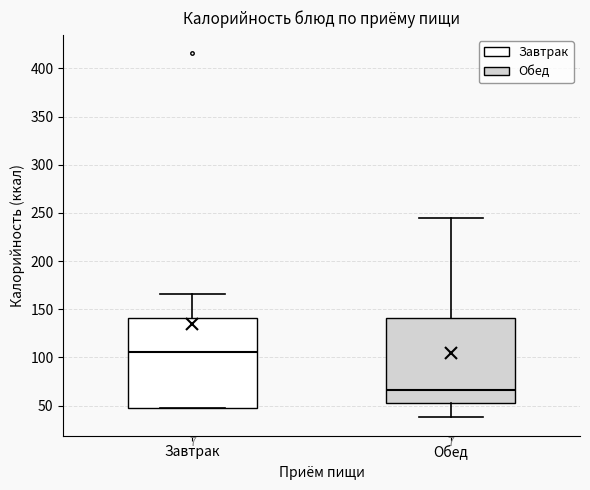

Reading left to right, read every box against the y-axis: the position of its median line, the range the box covers, and the ends of its whiskers. The values are not printed on the chart, so give them approximately, as read against the axis.

Завтрак: median 105, box 50 to 140, whiskers 45 to 165
Обед: median 65, box 55 to 140, whiskers 40 to 245